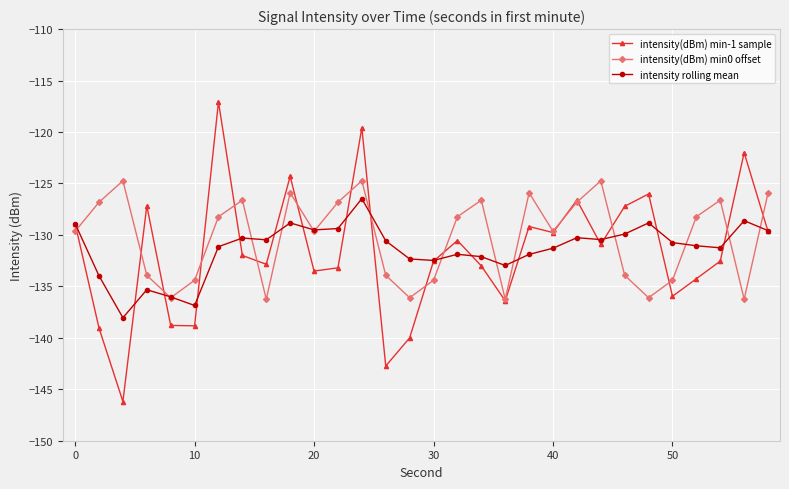

How many interior local valleys does the intensity(dBm) min0 offset series have?

8